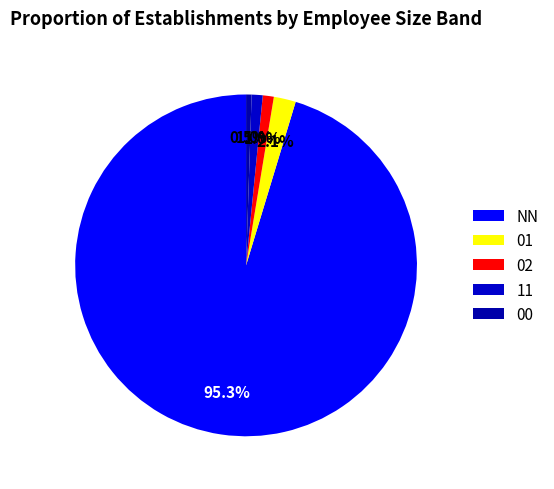

Rank the categories by value from highest to lowest.

NN, 01, 02, 11, 00